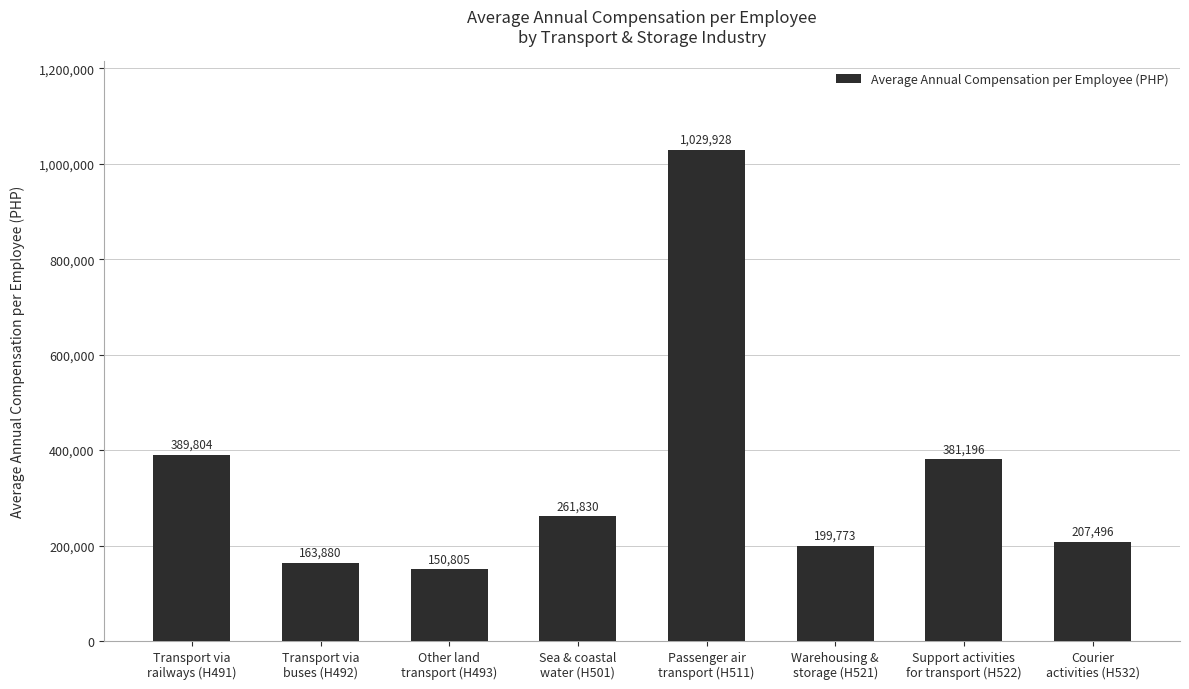

What value does the data have at Transport via
railways (H491)?

389804.0